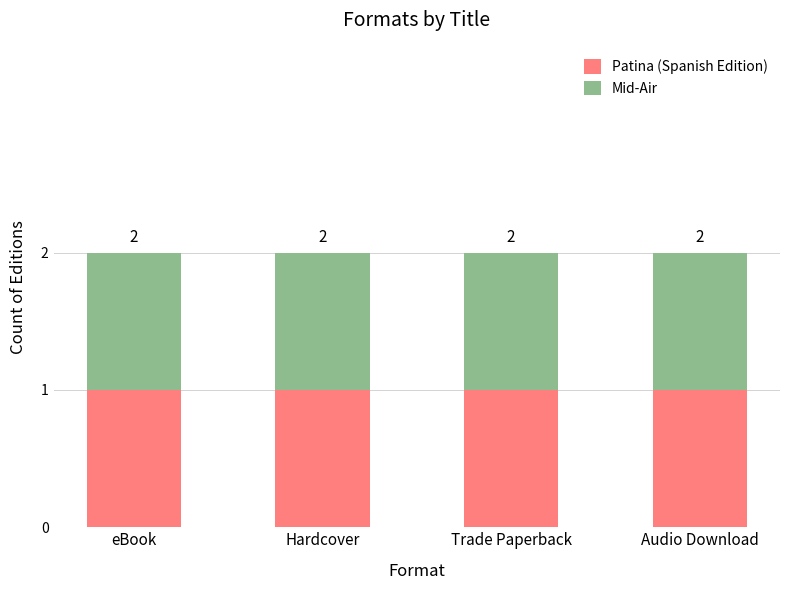

How many bars are there in each group?

2